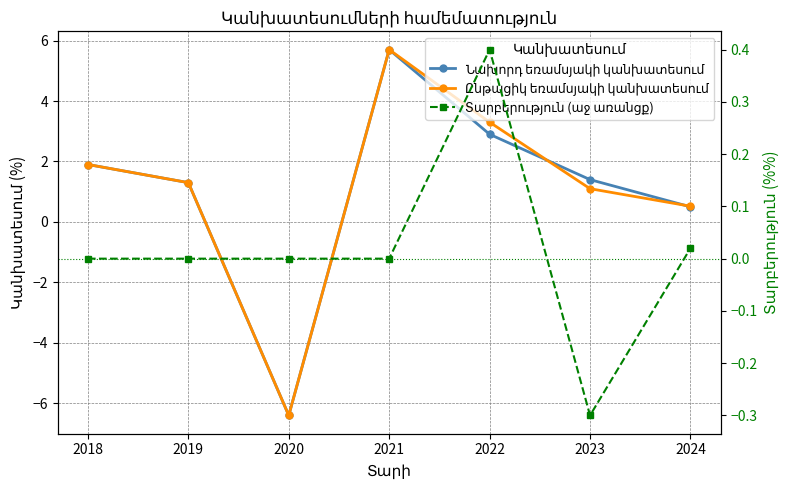

Reading left to right, transcribe all the data shown in this chart.

Նախորդ եռամսյակի կանխատեսում: 1.9	1.3	-6.4	5.7	2.9	1.4	0.5
Ընթացիկ եռամսյակի կանխատեսում: 1.9	1.3	-6.4	5.7	3.3	1.1	0.5
Տարբերություն (աջ առանցք): 0.0	0.0	0.0	0.0	0.4	-0.3	0.0